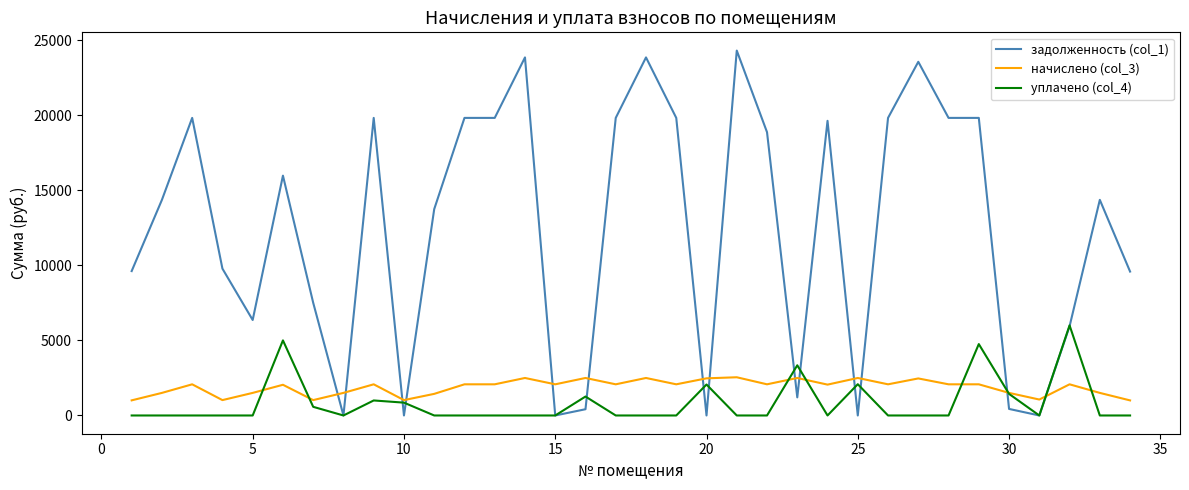

At how many categories does at least one series exceed 1935?

30